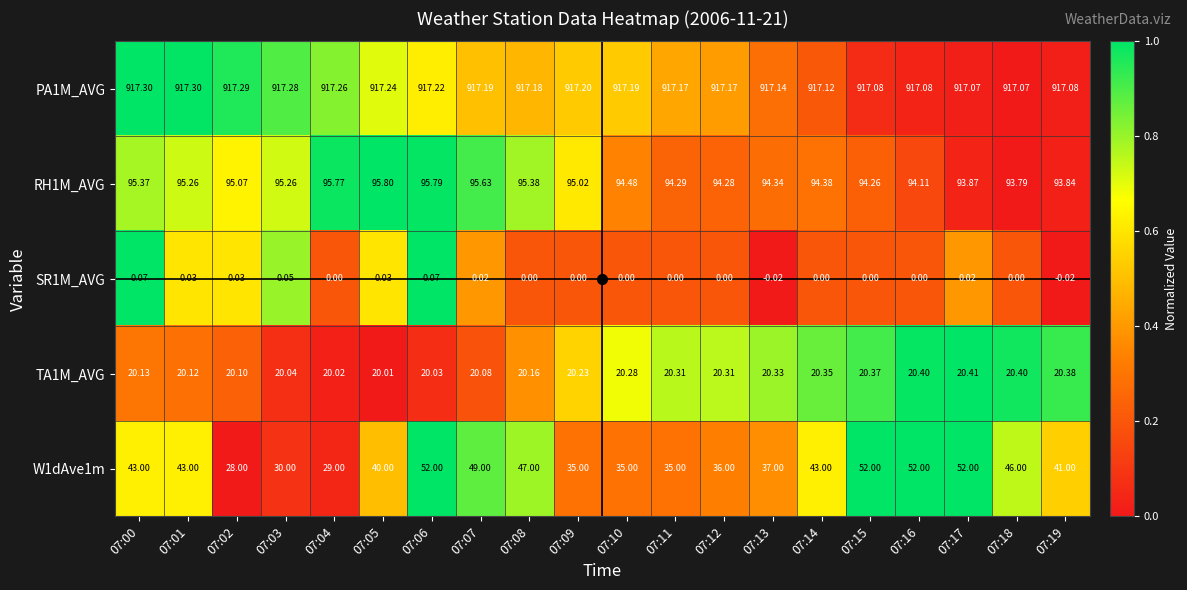

Is the value of RH1M_AVG at 07:19 greater than the value of TA1M_AVG at 07:02?

Yes